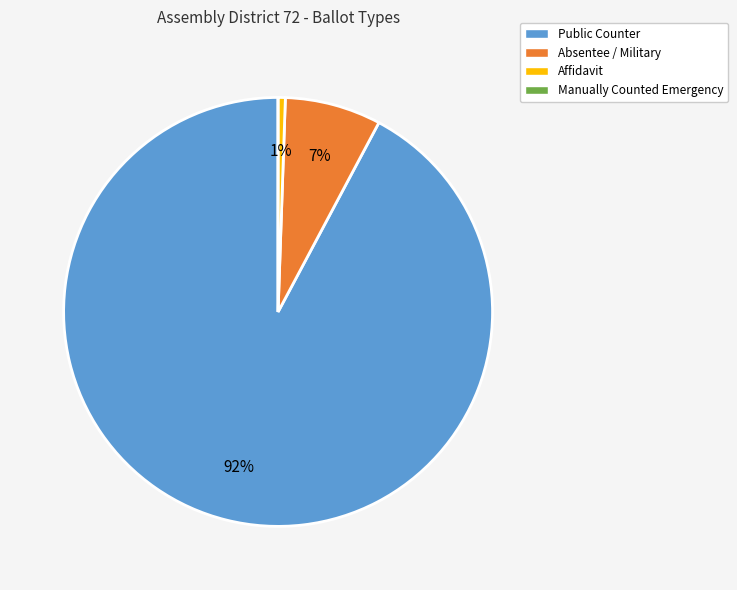

Does Affidavit represent more than half of the total?

No